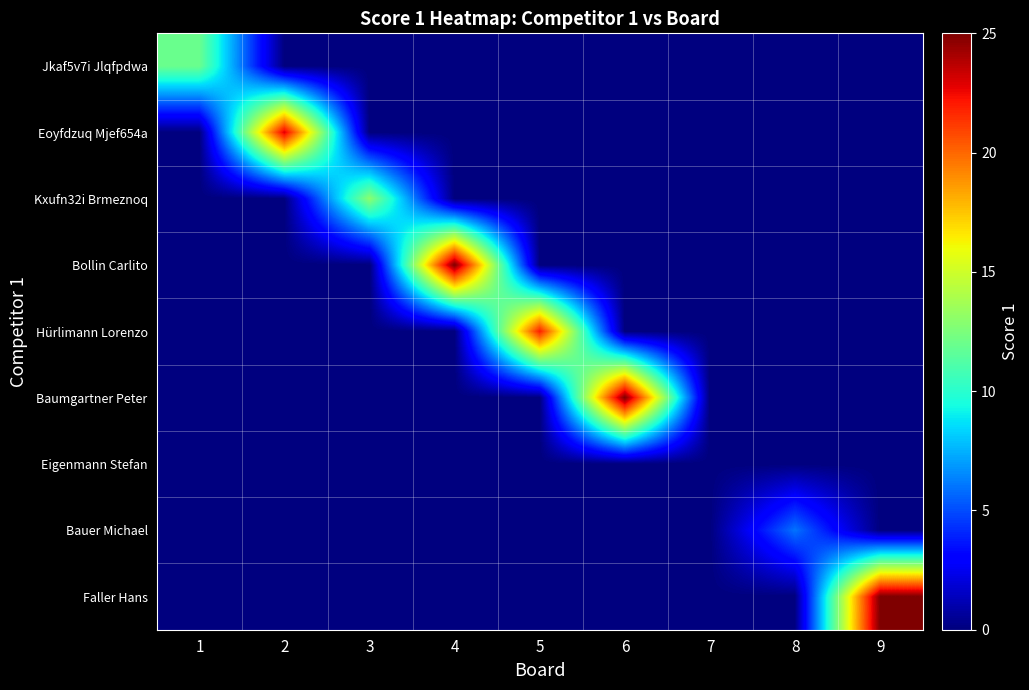

Rank the series by their maximum value, from lowest to highest.

Eigenmann Stefan, Bauer Michael, Jkaf5v7i Jlqfpdwa, Kxufn32i Brmeznoq, Hürlimann Lorenzo, Eoyfdzuq Mjef654a, Bollin Carlito, Baumgartner Peter, Faller Hans